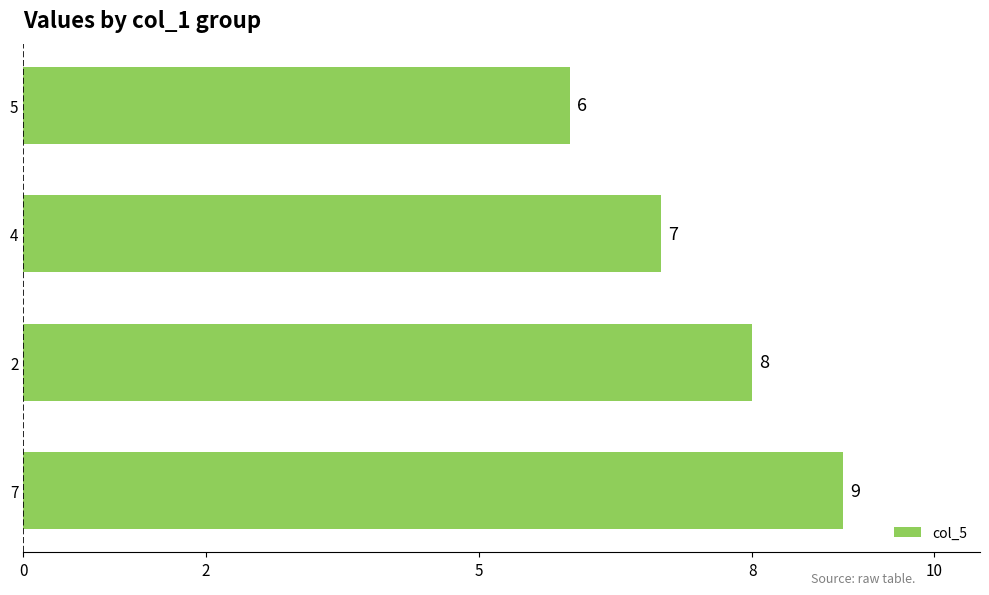

Rank the categories by value from lowest to highest.

5, 4, 2, 7